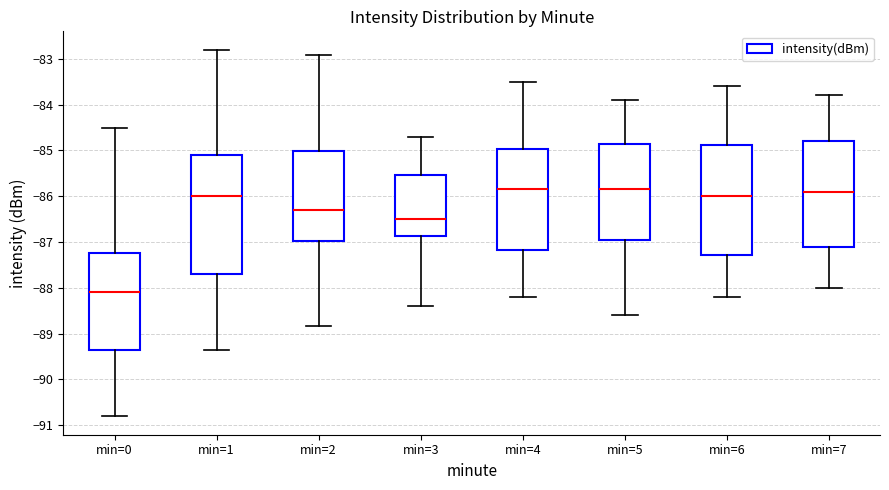

Reading left to right, transcribe this box plot: for each box, give where its median line is, the range the box spans, and where its two whiskers end, as read against the y-axis. The values are not printed on the chart, so give them approximately, as read against the axis.

min=0: median -88.1, box -89.4 to -87.2, whiskers -90.8 to -84.5
min=1: median -86.0, box -87.7 to -85.1, whiskers -89.3 to -82.8
min=2: median -86.3, box -87.0 to -85.0, whiskers -88.8 to -82.9
min=3: median -86.5, box -86.9 to -85.5, whiskers -88.4 to -84.7
min=4: median -85.8, box -87.2 to -85.0, whiskers -88.2 to -83.5
min=5: median -85.8, box -86.9 to -84.8, whiskers -88.6 to -83.9
min=6: median -86.0, box -87.3 to -84.9, whiskers -88.2 to -83.6
min=7: median -85.9, box -87.1 to -84.8, whiskers -88.0 to -83.8